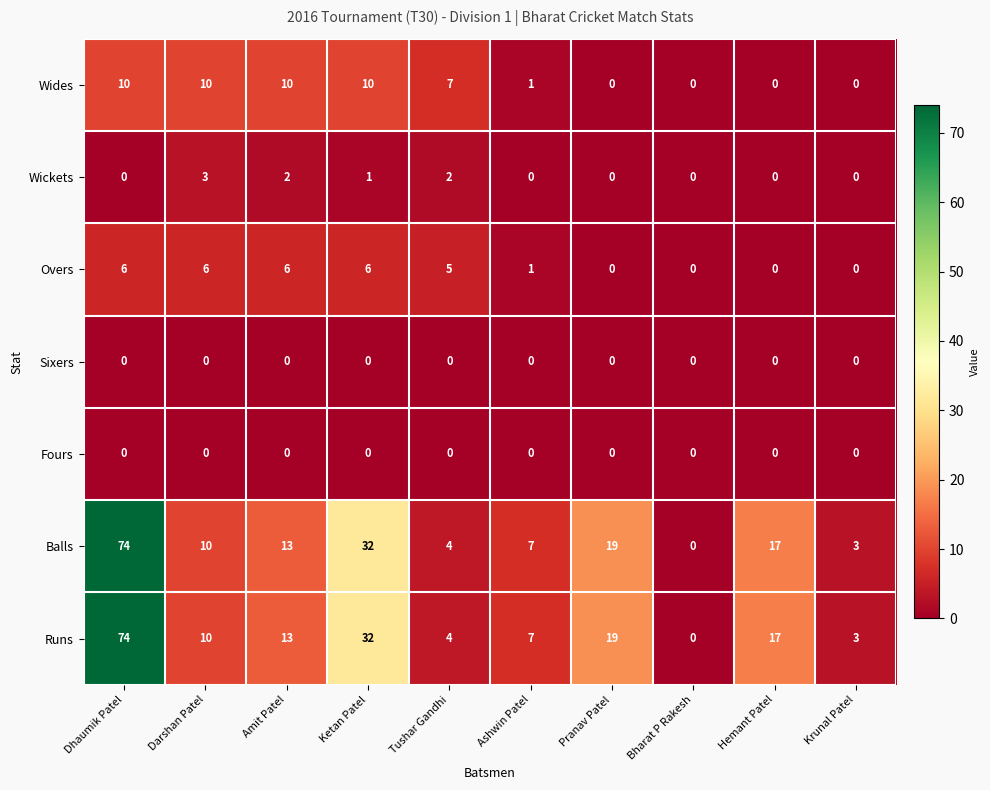

How many categories are shown in the chart?

10